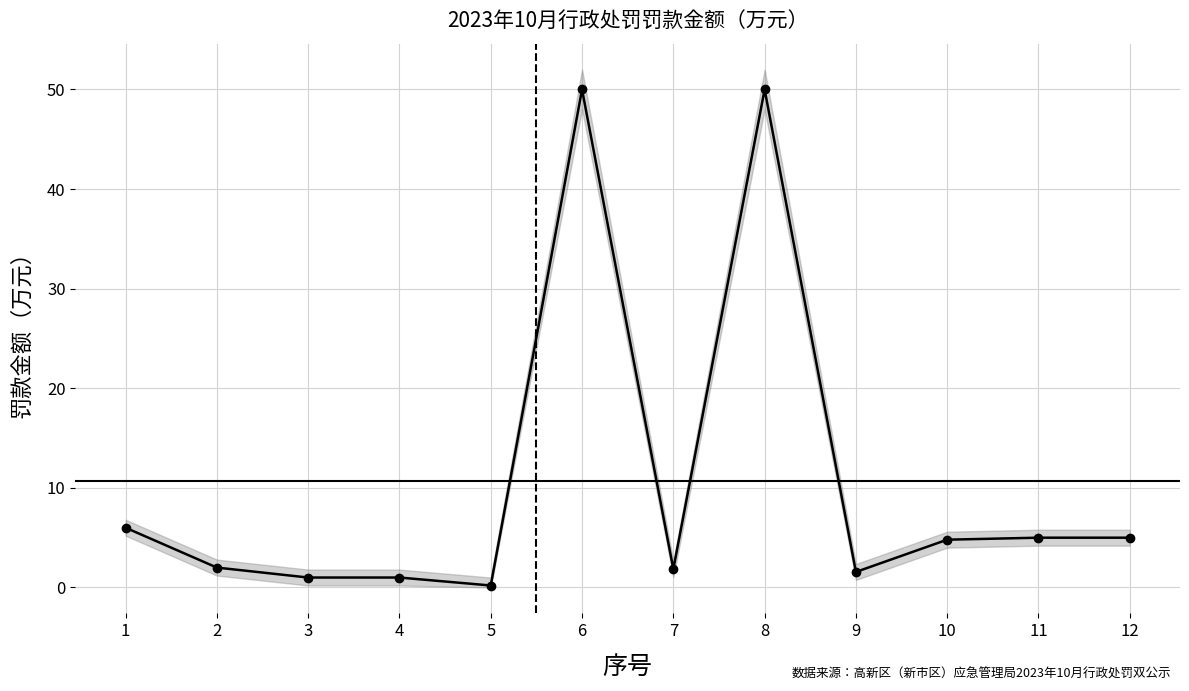

What is the change in value from 4 to 7?

+0.8